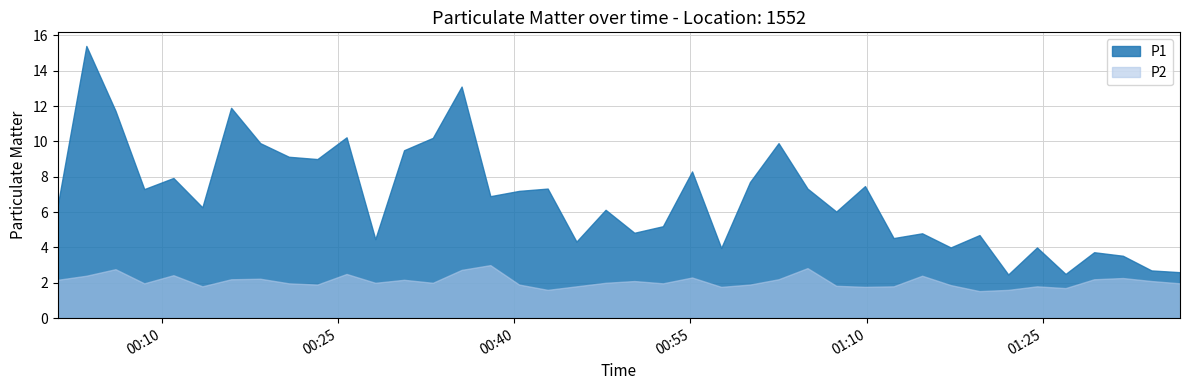

Which series has the largest range (max minus min)?

P1